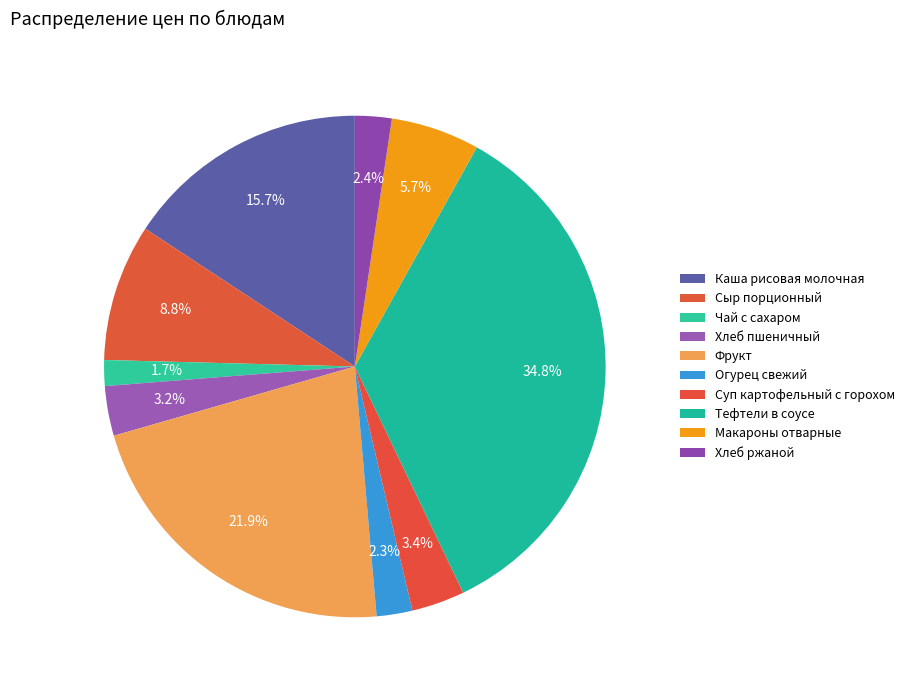

How many segments does this pie chart have?

10